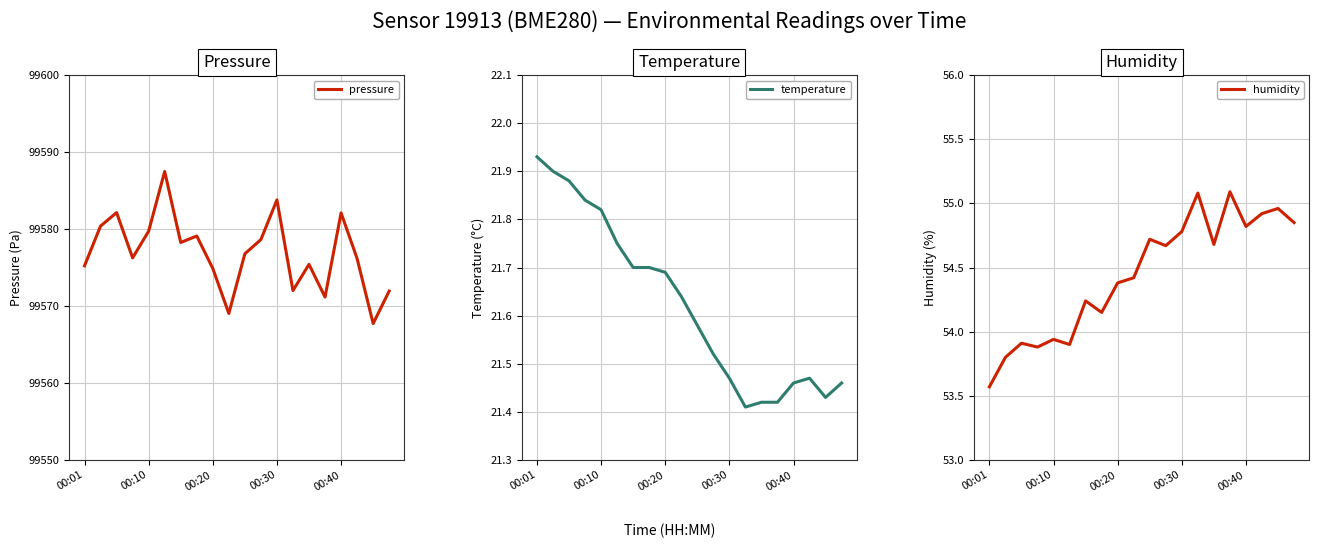

True or false: humidity and pressure intersect in this chart.

False